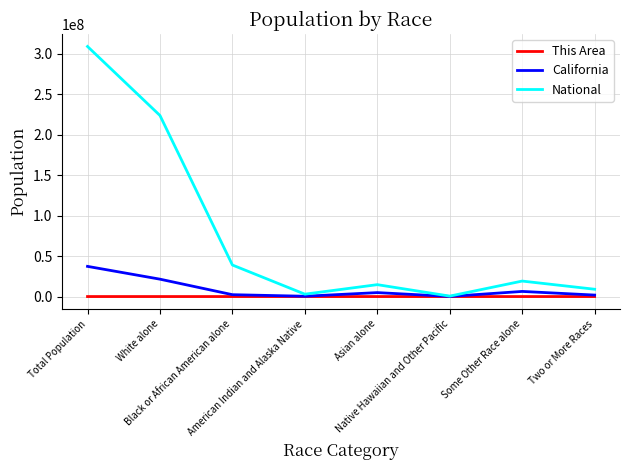

Which series has the largest total across all categories?

National